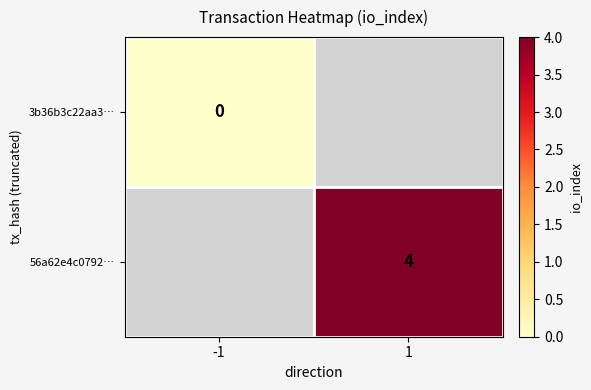

Which label corresponds to the smallest value in the chart?

-1